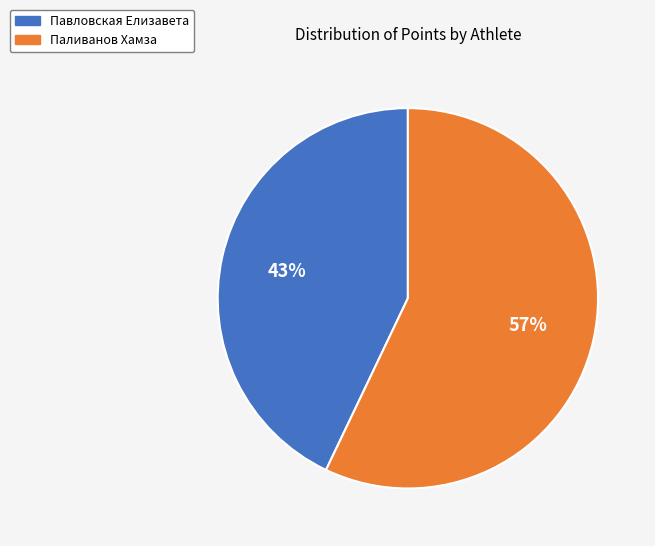

How many slices are in this pie chart?

2